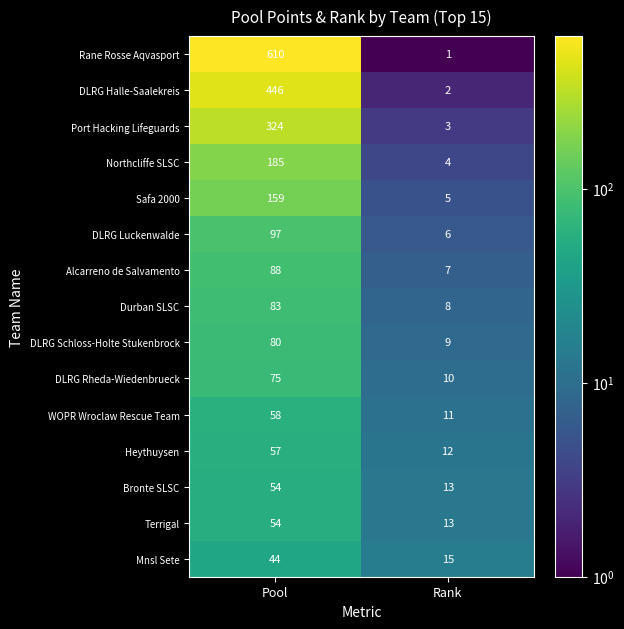

Between Pool and Rank, which series saw the biggest shift?

Rane Rosse Aqvasport